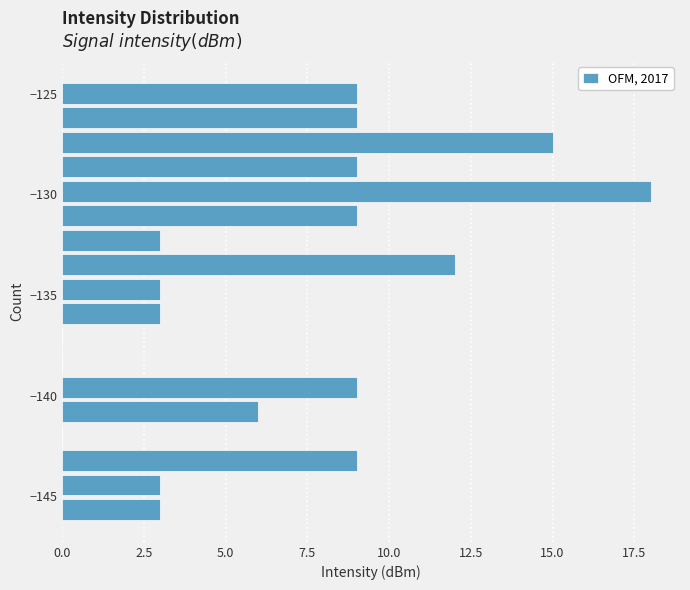

Around what value on the y-axis is the longest bar? Give the approximate position of its centre, as read against the axis.

-130.0